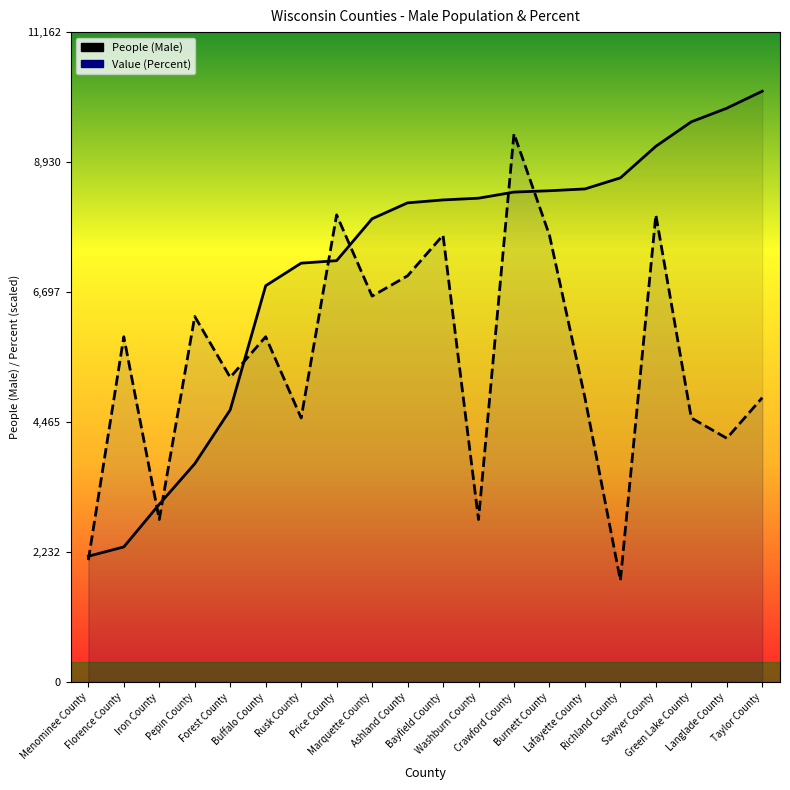

What is the difference between the second highest and second lowest values in the Value (Percent) series?

5930.2